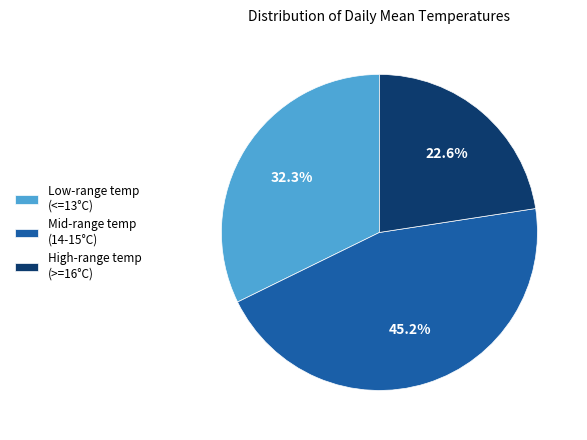

Is the sum of Low-range temp (<=13°C) and Mid-range temp (14-15°C) greater than half?

Yes